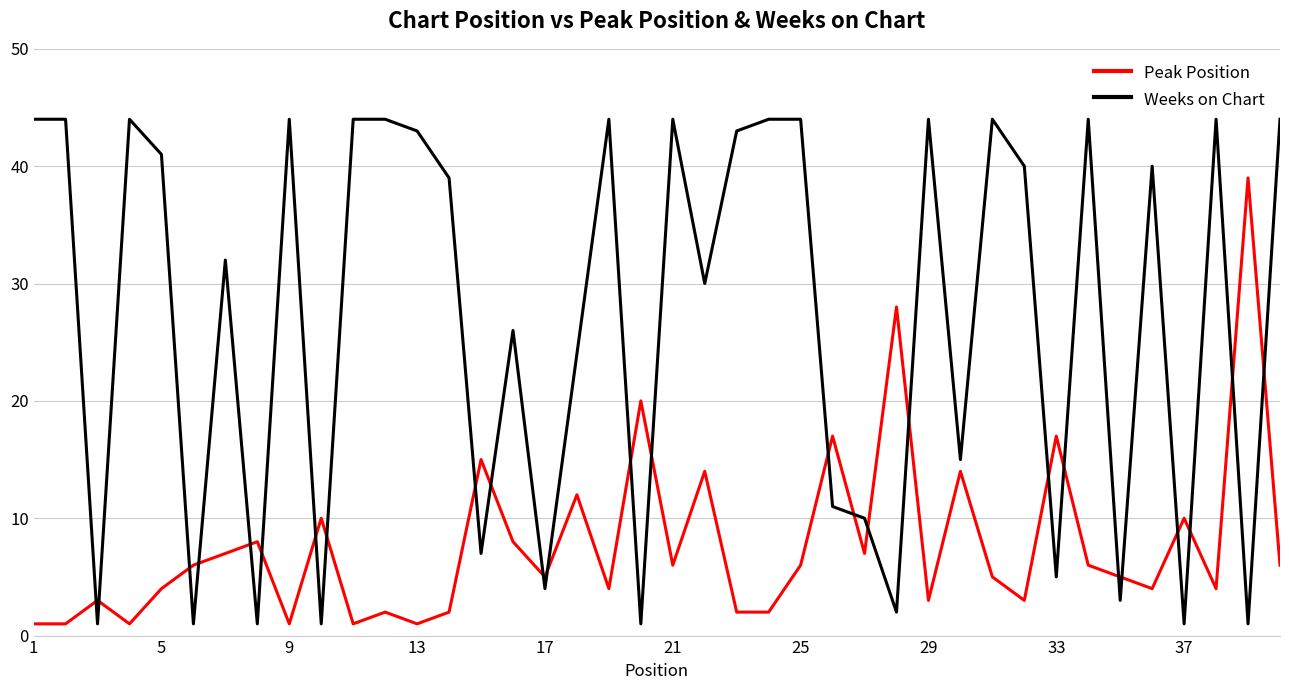

Which series ends up on top after the final intersection of Weeks on Chart and Peak Position?

Weeks on Chart